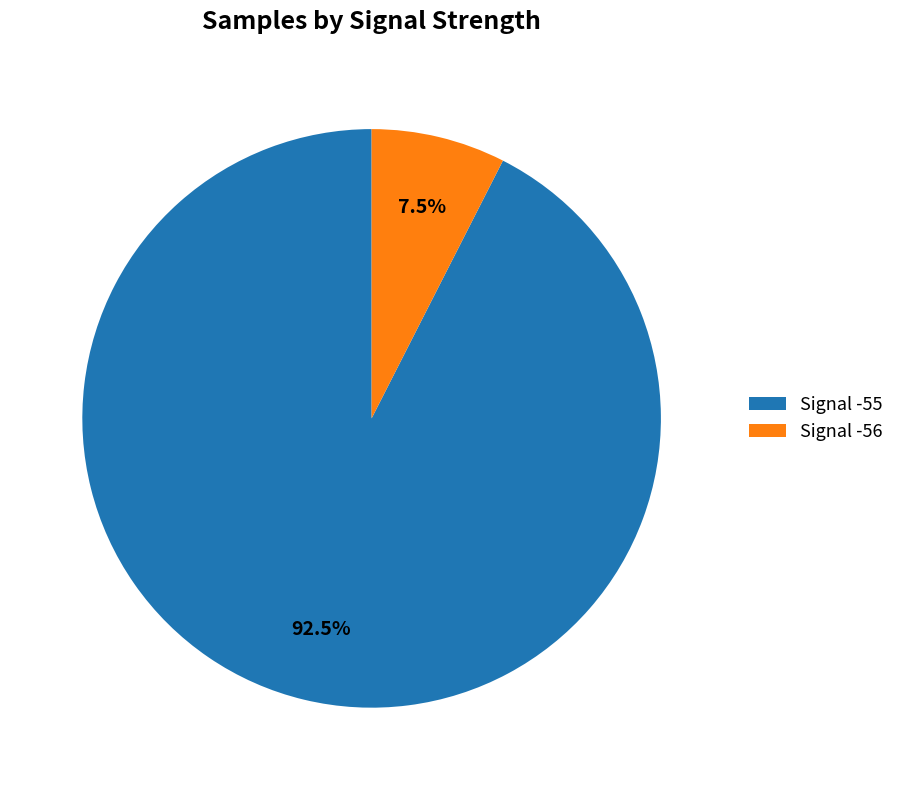

What is the total percentage of Signal -55 and Signal -56?

100.0%